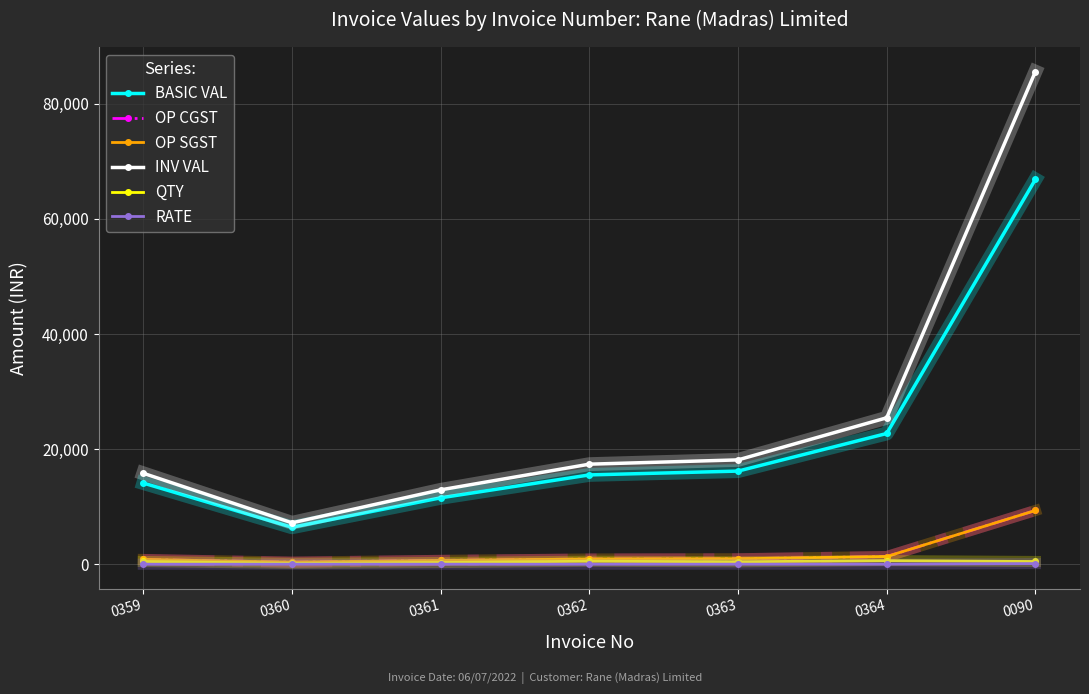

What is the lowest value of the OP CGST series?

386.6